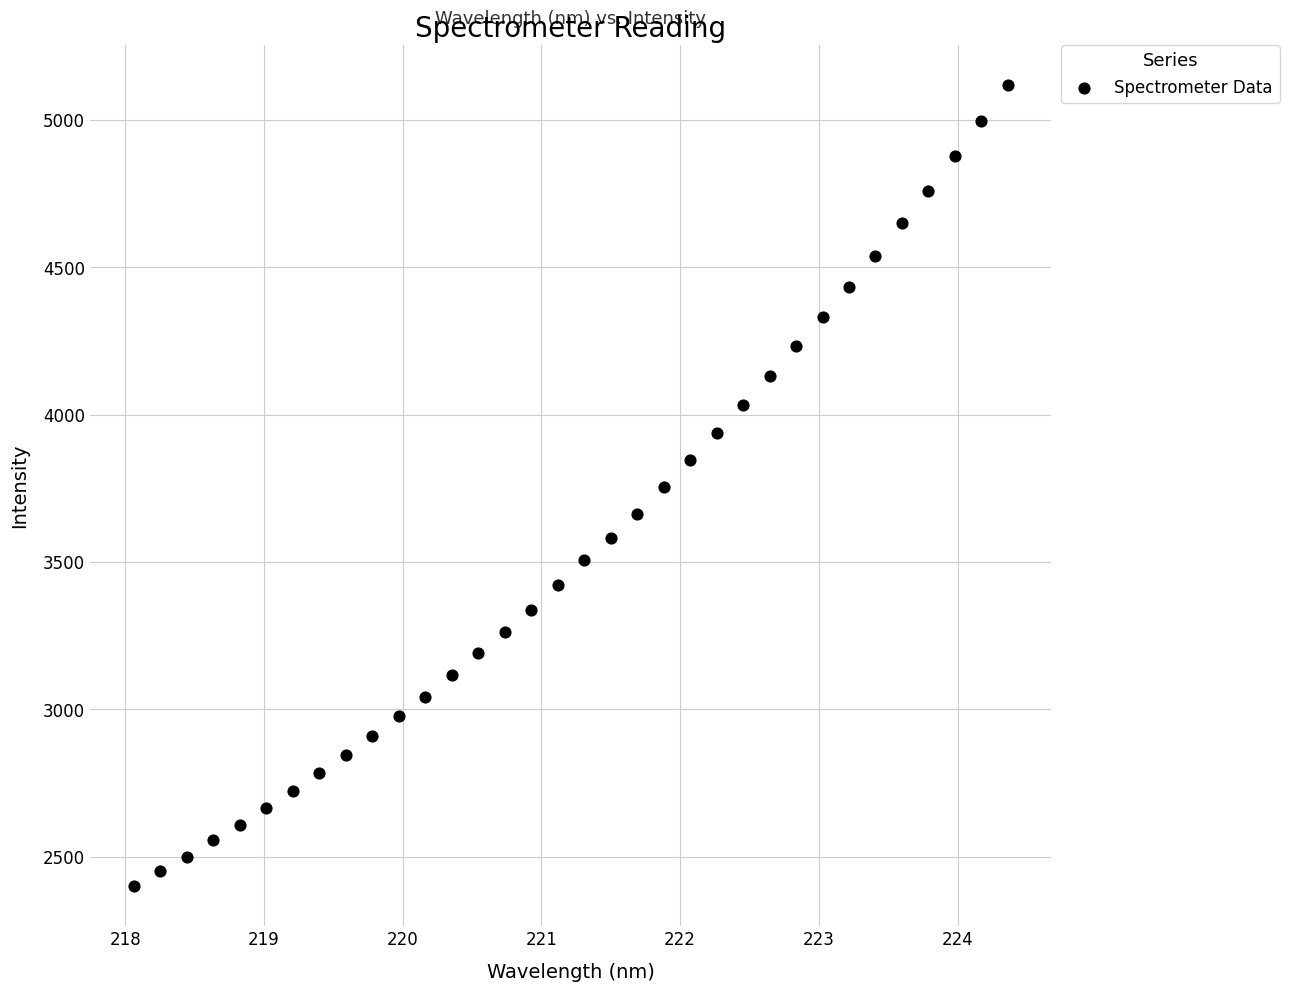

What is the range of Y values (max minus min)?

2717.8